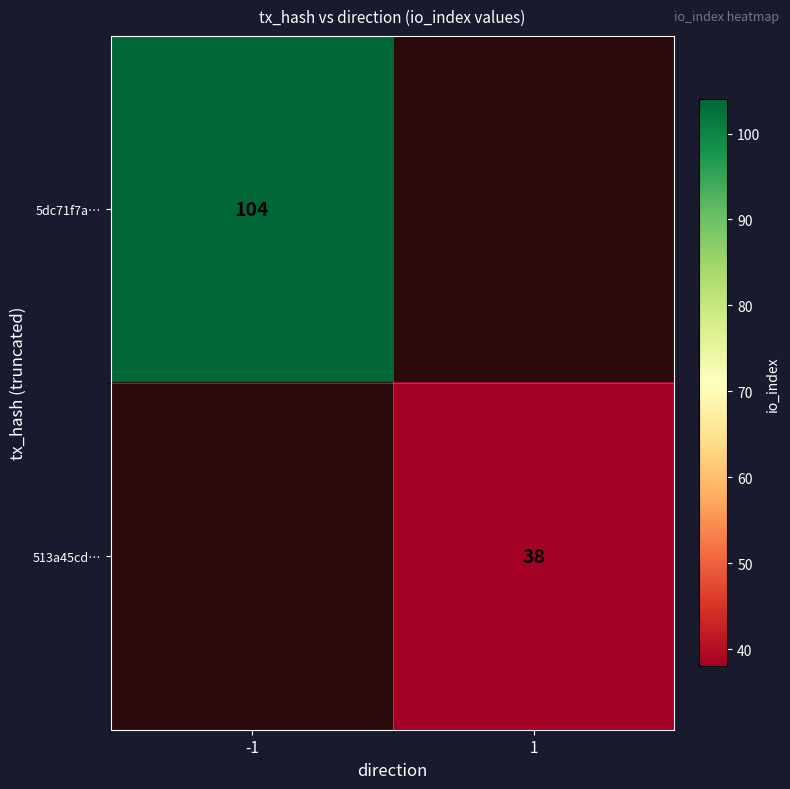

Count the number of data series in this chart.

2